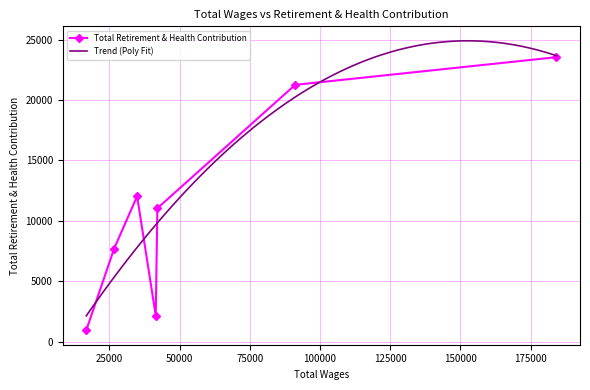

True or false: the data shows 23542 at 184212.0.

True